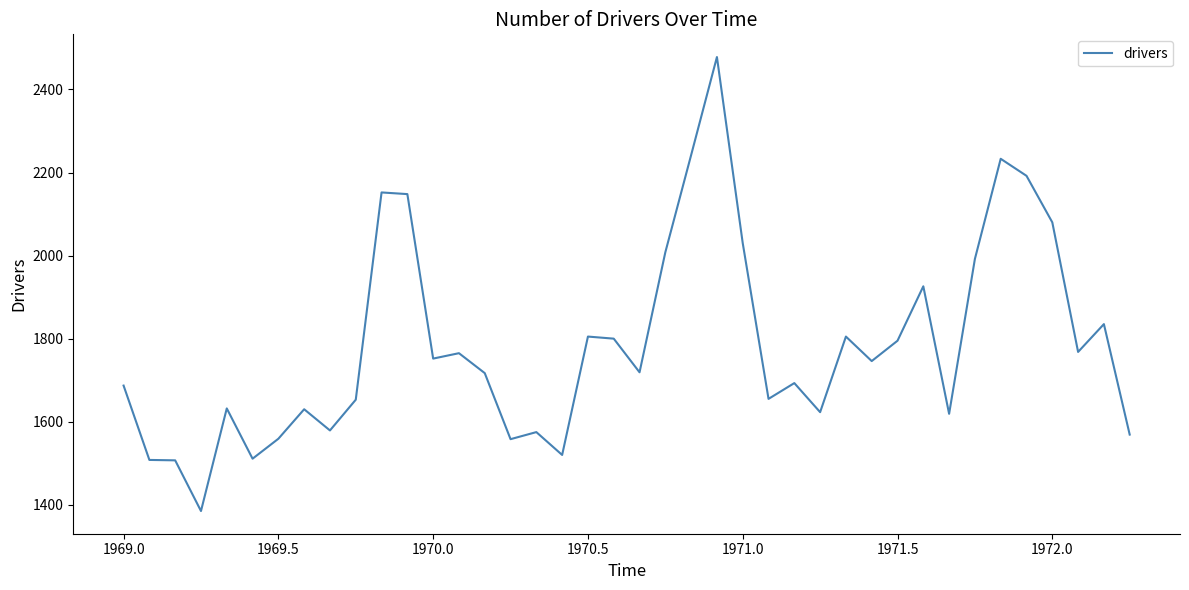

What is the maximum value shown in the chart?

2478